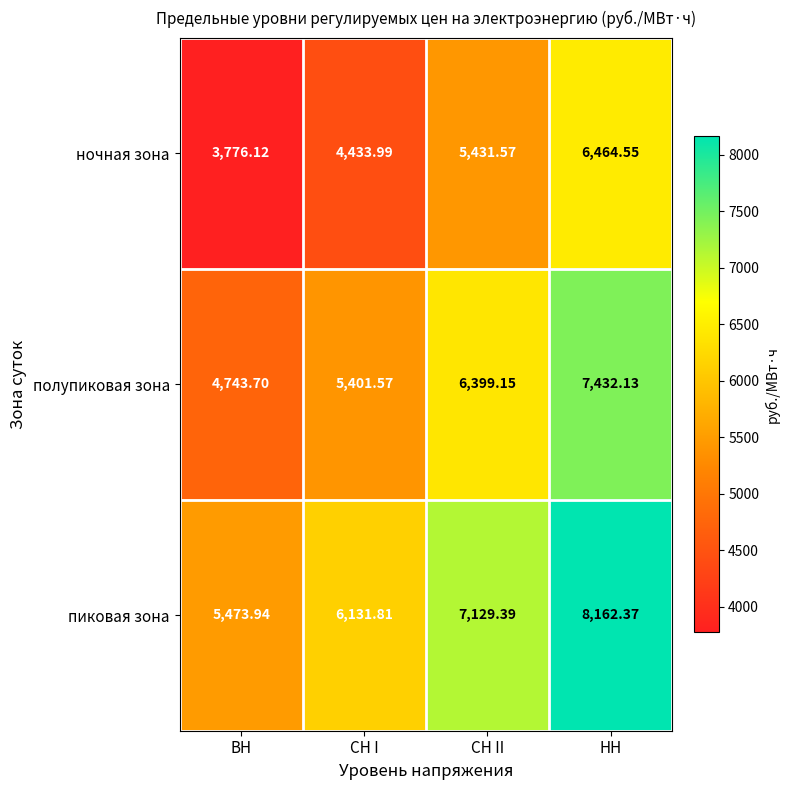

At how many categories does at least one series exceed 4786?

4